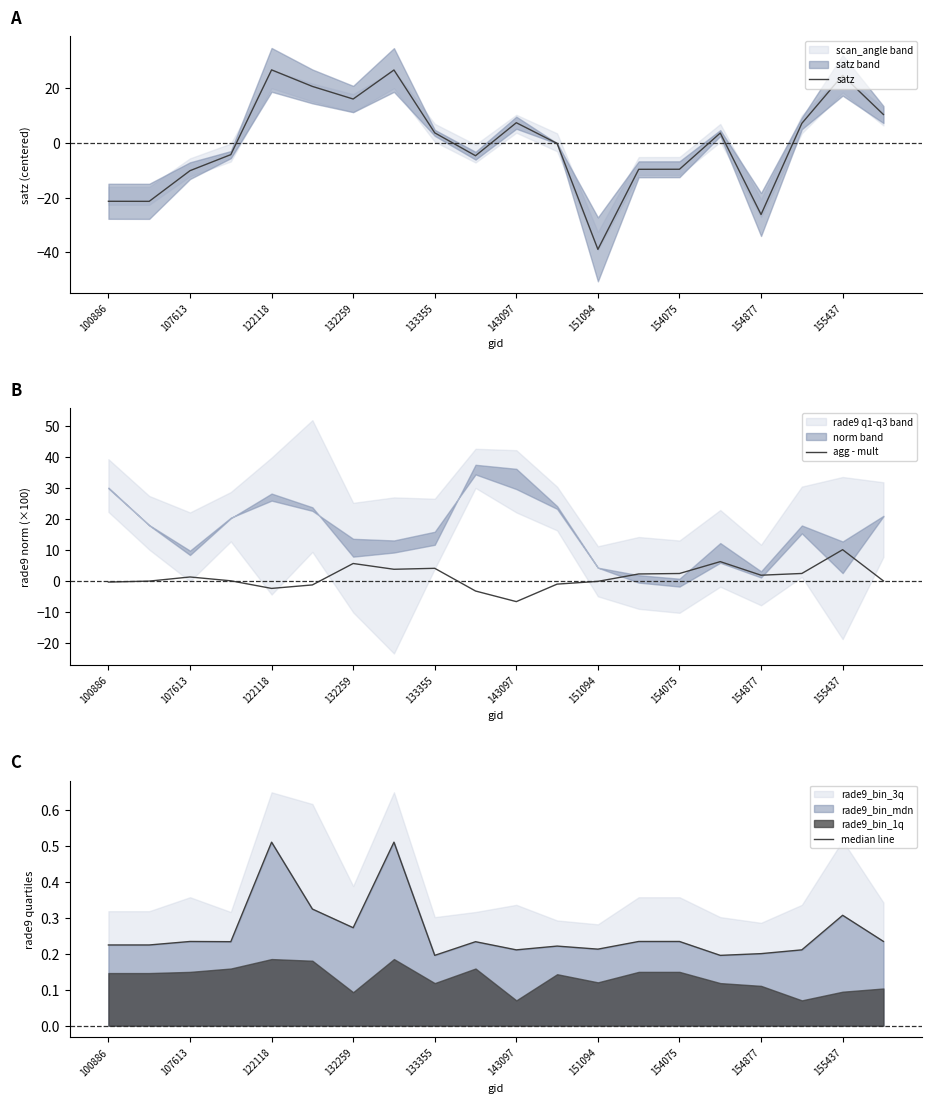

At how many categories does at least one series exceed 19?

4